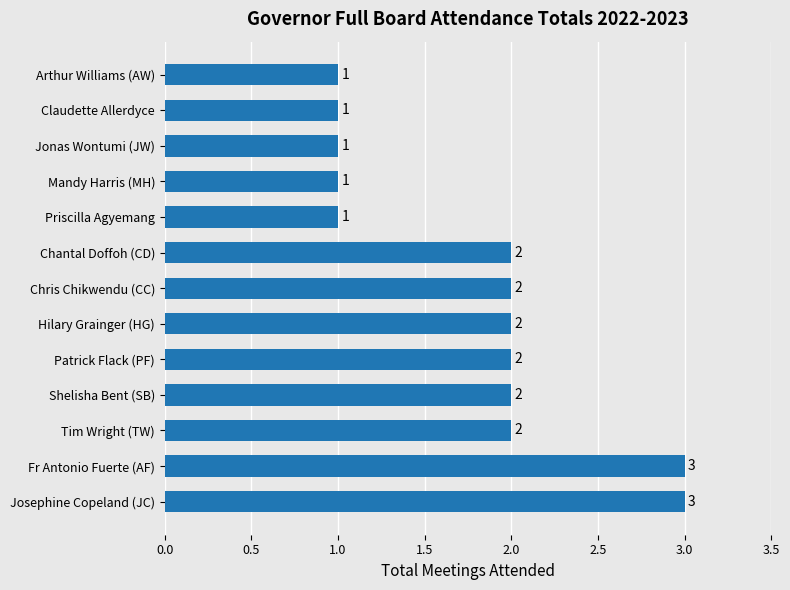

What is the greatest value displayed?

3